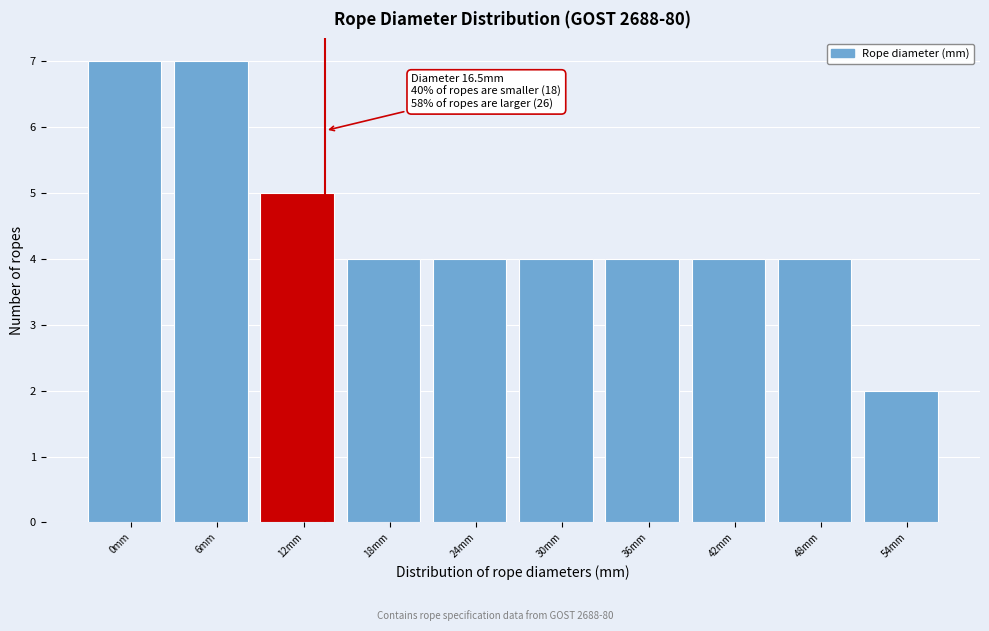

Reading right to left, list all the values displayed in this chart.

2	4	4	4	4	4	4	5	7	7